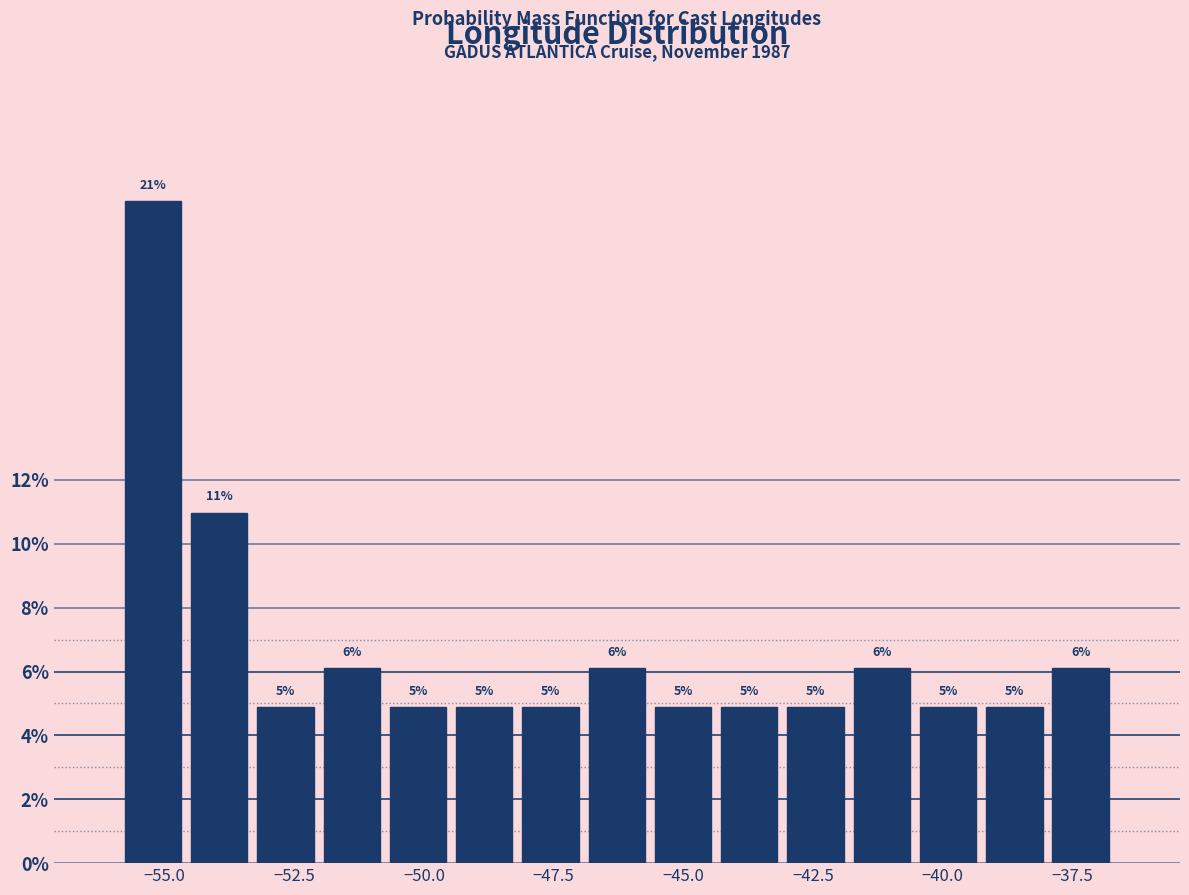

Around what value on the x-axis is the tallest bar? Give the approximate position of its centre, as read against the axis.

-55.0